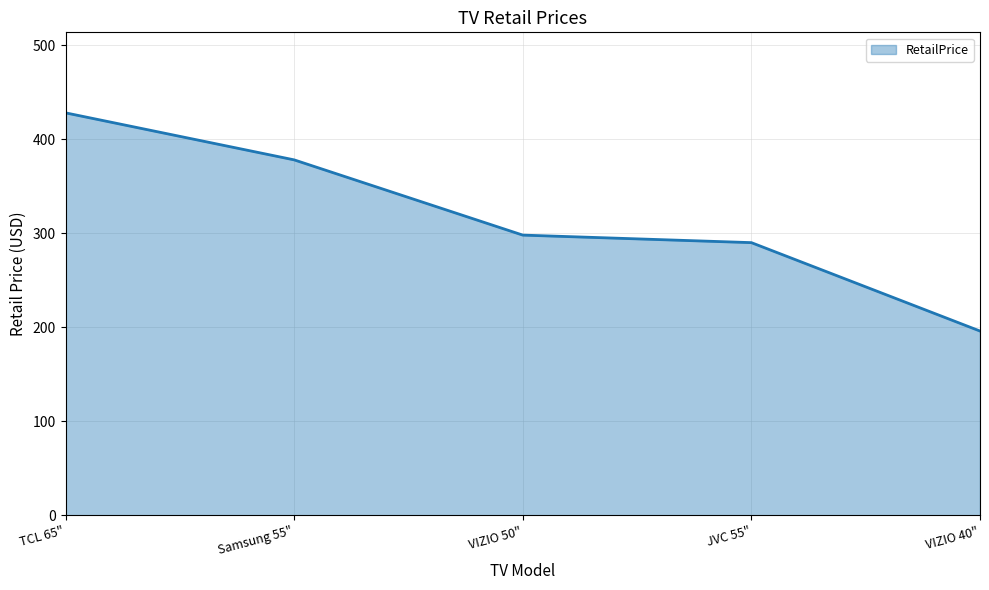

Approximately how many times larger is the value at VIZIO 40" compared to JVC 55"?

0.7